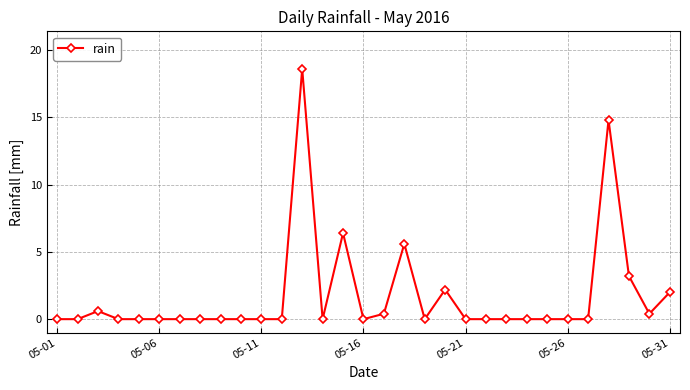

How many lines are shown in the chart?

1